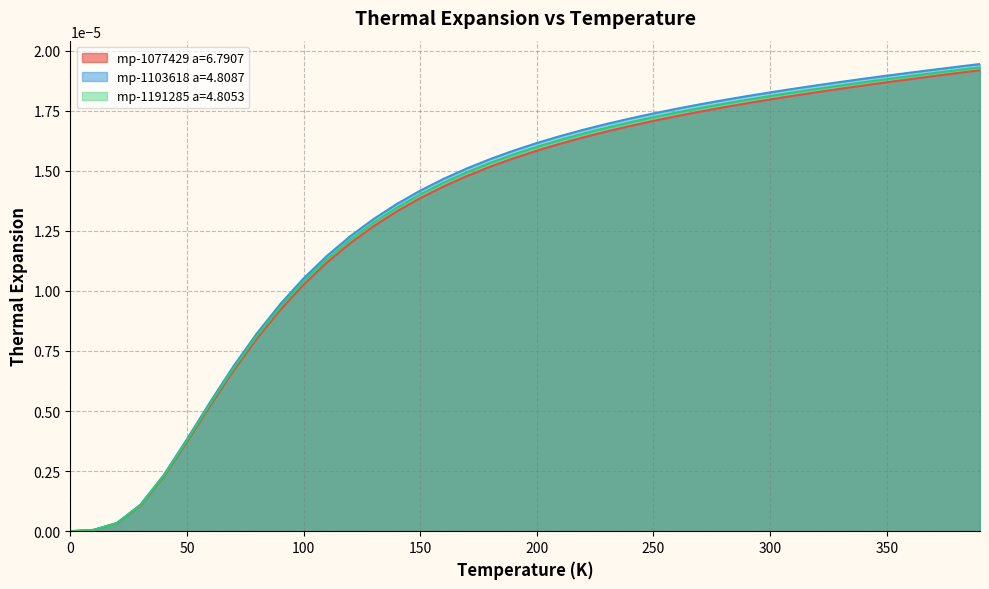

True or false: mp-1191285 a=4.8053 and mp-1103618 a=4.8087 cross at least once.

False